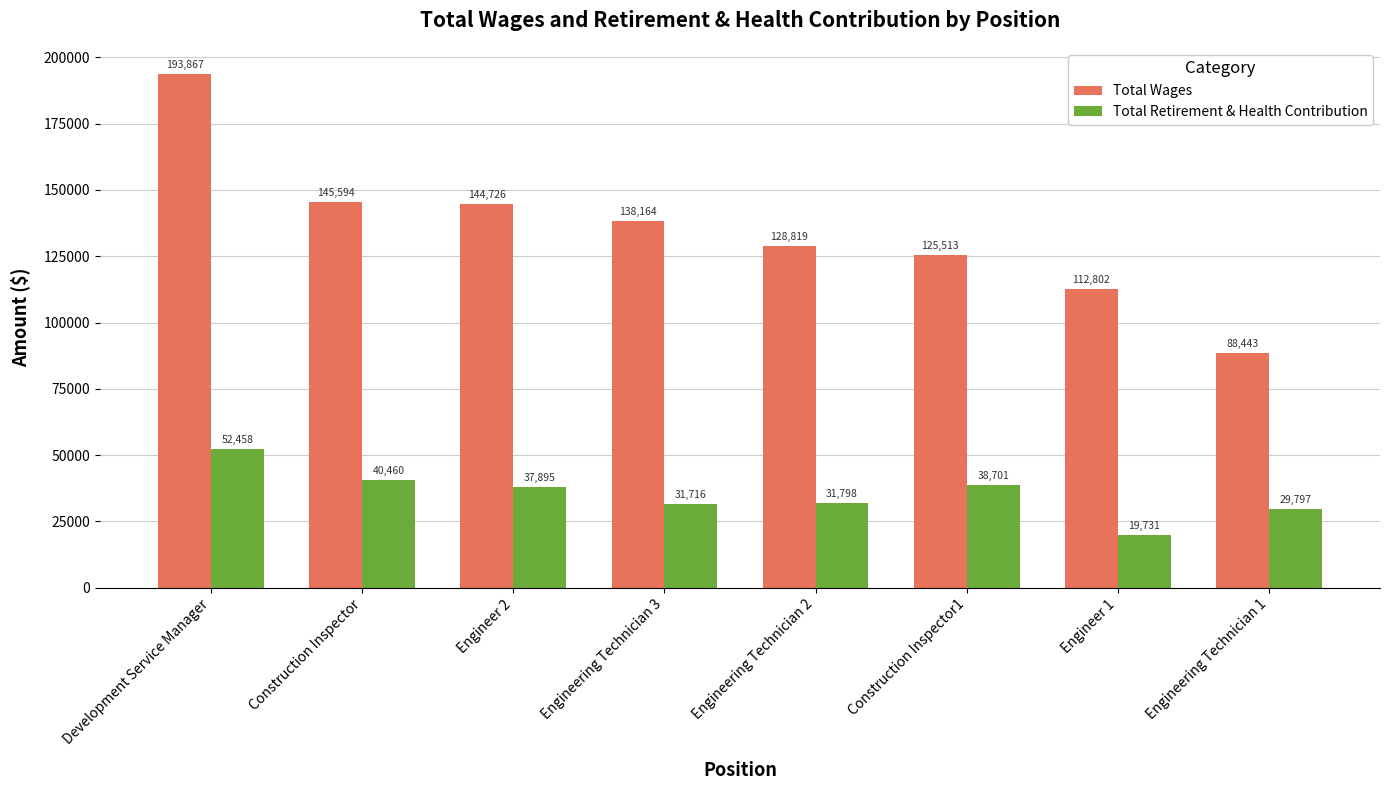

Reading left to right, extract all data points from this chart.

Total Wages: 193867	145594	144726	138164	128819	125513	112802	88443
Total Retirement & Health Contribution: 52458	40460	37895	31716	31798	38701	19731	29797